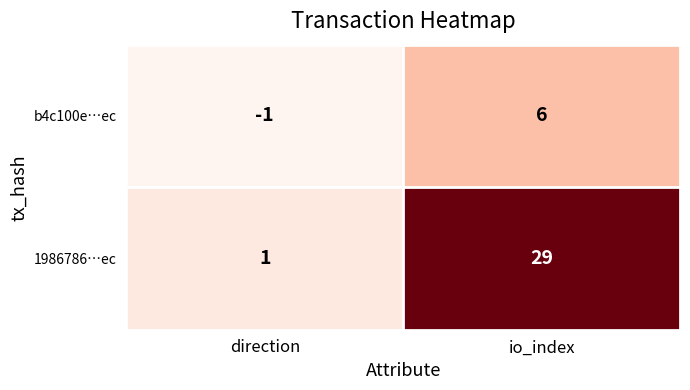

The value of b4c100e…ec at direction is -1. True or false?

True